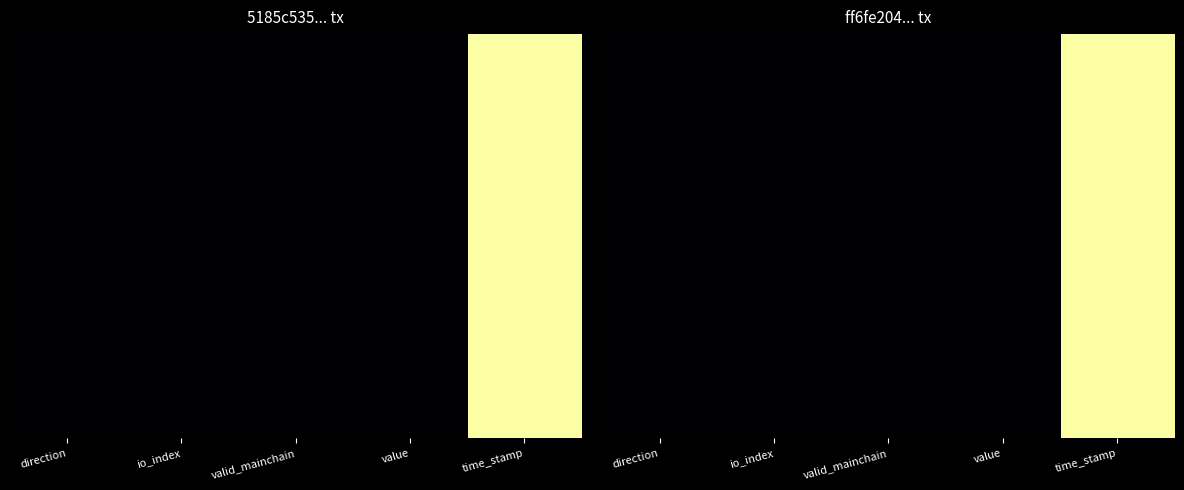

What is the average value?

0.2